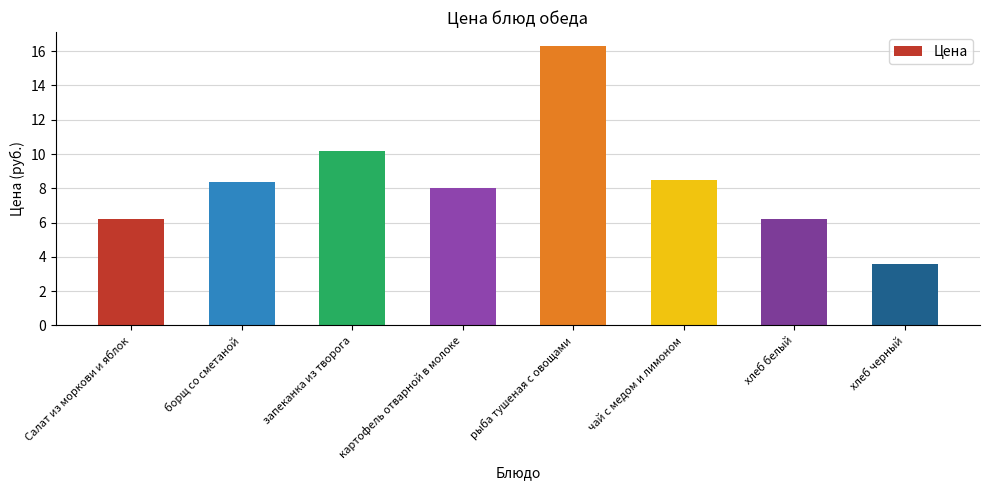

What is the value of the 1st bar from the left?

6.2